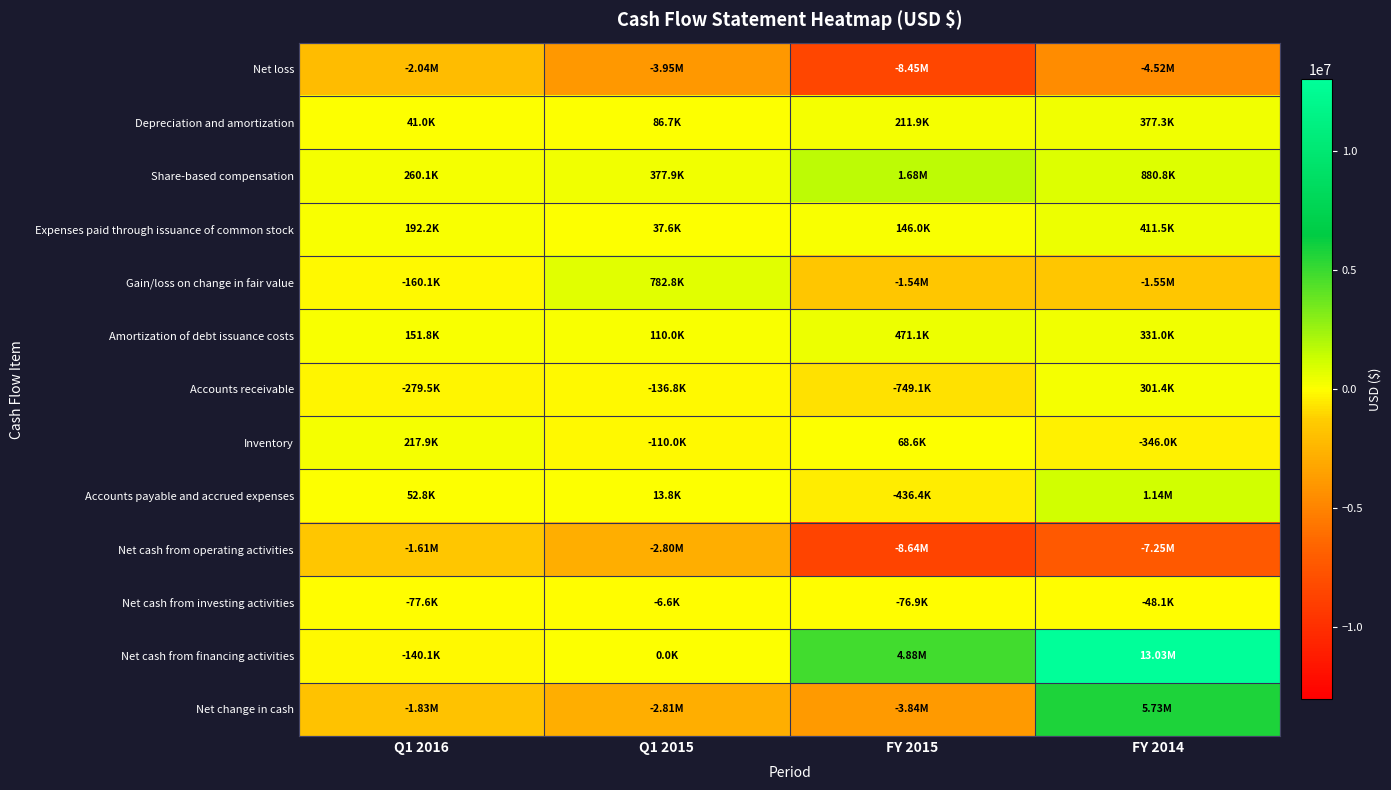

Reading left to right, what are all the values shown in this chart?

Net loss: Q1 2016=-2043818	Q1 2015=-3945254	FY 2015=-8449246	FY 2014=-4524732
Depreciation and amortization: Q1 2016=41022	Q1 2015=86680	FY 2015=211946	FY 2014=377261
Share-based compensation: Q1 2016=260149	Q1 2015=377892	FY 2015=1682063	FY 2014=880765
Expenses paid through issuance of common stock: Q1 2016=192166	Q1 2015=37583	FY 2015=145987	FY 2014=411459
Gain/loss on change in fair value: Q1 2016=-160118	Q1 2015=782802	FY 2015=-1539876	FY 2014=-1549696
Amortization of debt issuance costs: Q1 2016=151759	Q1 2015=110015	FY 2015=471146	FY 2014=330987
Accounts receivable: Q1 2016=-279494	Q1 2015=-136769	FY 2015=-749094	FY 2014=301403
Inventory: Q1 2016=217873	Q1 2015=-109994	FY 2015=68626	FY 2014=-345988
Accounts payable and accrued expenses: Q1 2016=52790	Q1 2015=13782	FY 2015=-436420	FY 2014=1143175
Net cash from operating activities: Q1 2016=-1608561	Q1 2015=-2799042	FY 2015=-8637734	FY 2014=-7250303
Net cash from investing activities: Q1 2016=-77649	Q1 2015=-6635	FY 2015=-76883	FY 2014=-48129
Net cash from financing activities: Q1 2016=-140086	Q1 2015=0	FY 2015=4879134	FY 2014=13026194
Net change in cash: Q1 2016=-1826296	Q1 2015=-2805677	FY 2015=-3835483	FY 2014=5727762